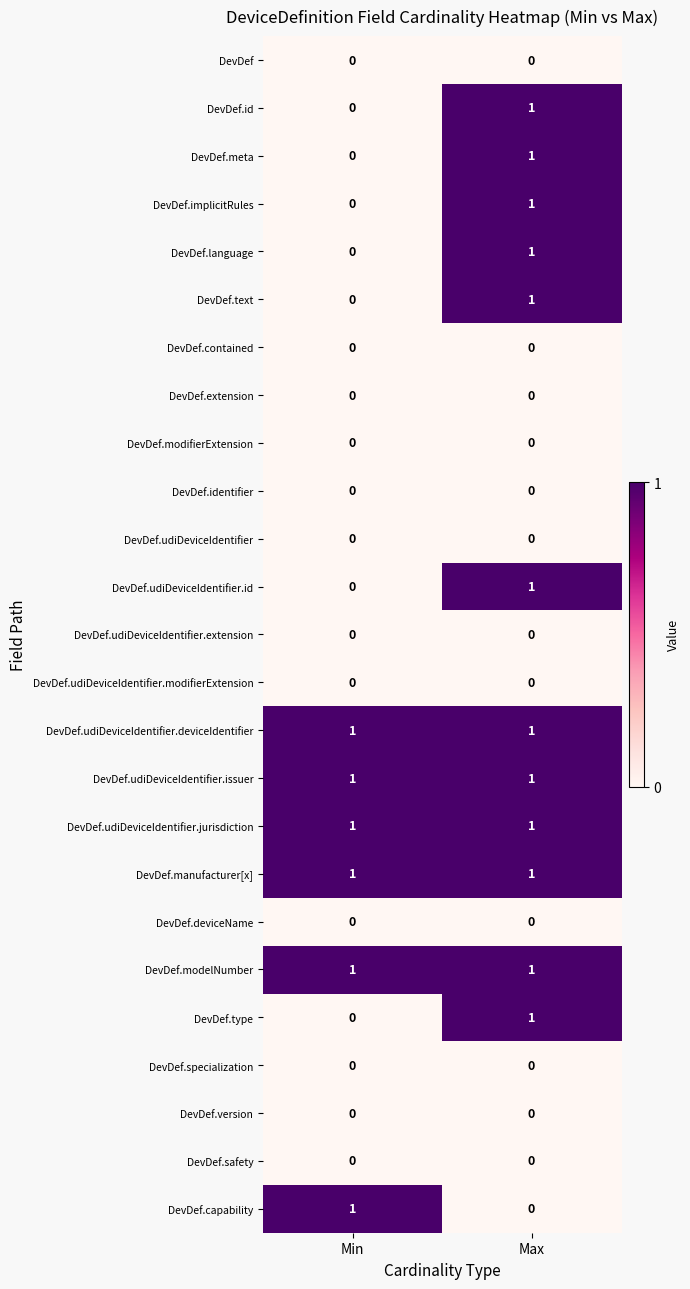

At which label does DevDef.language reach its minimum?

Min